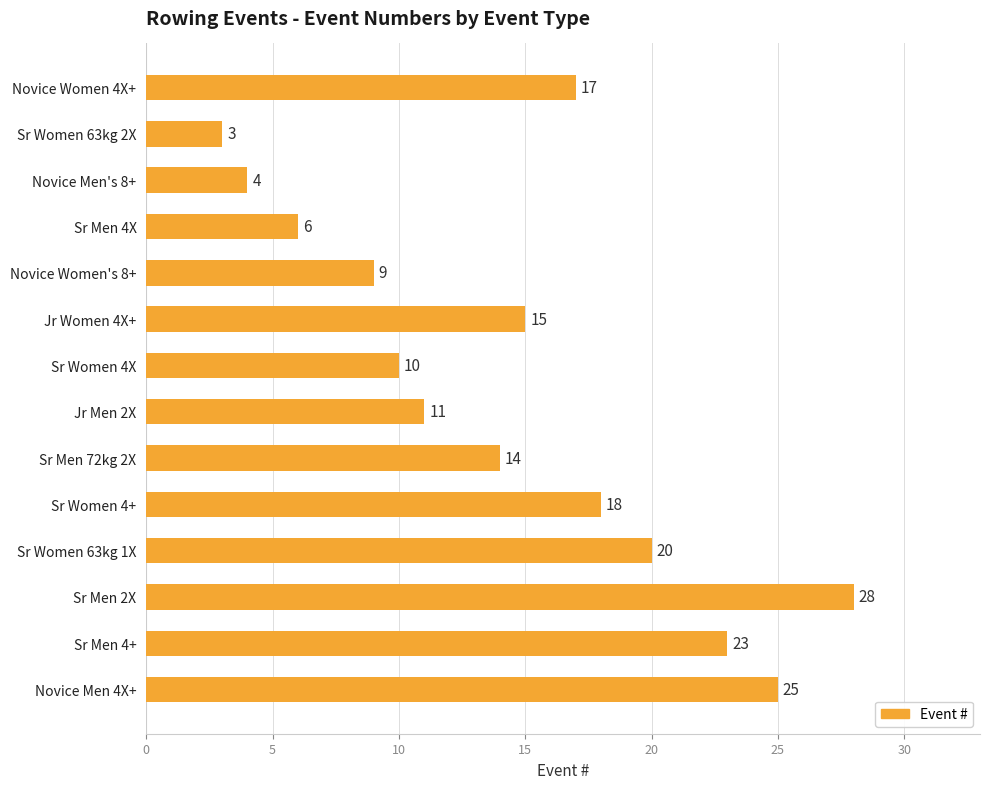

Are the bars horizontal?

Yes